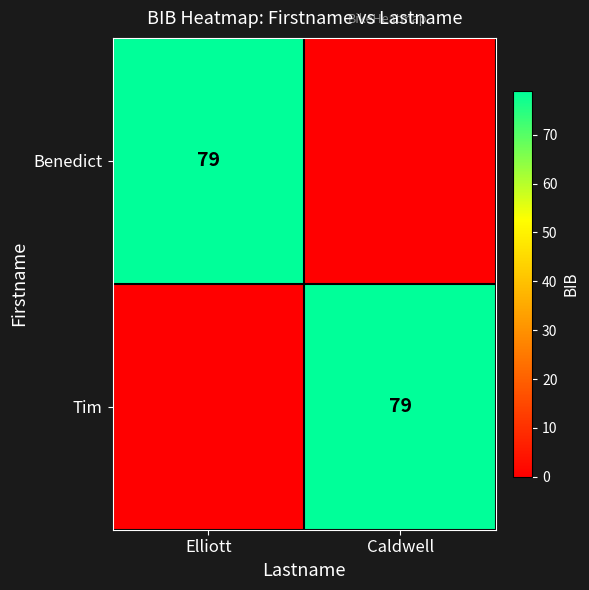

Is it true that Benedict equals 30 at Elliott?

False